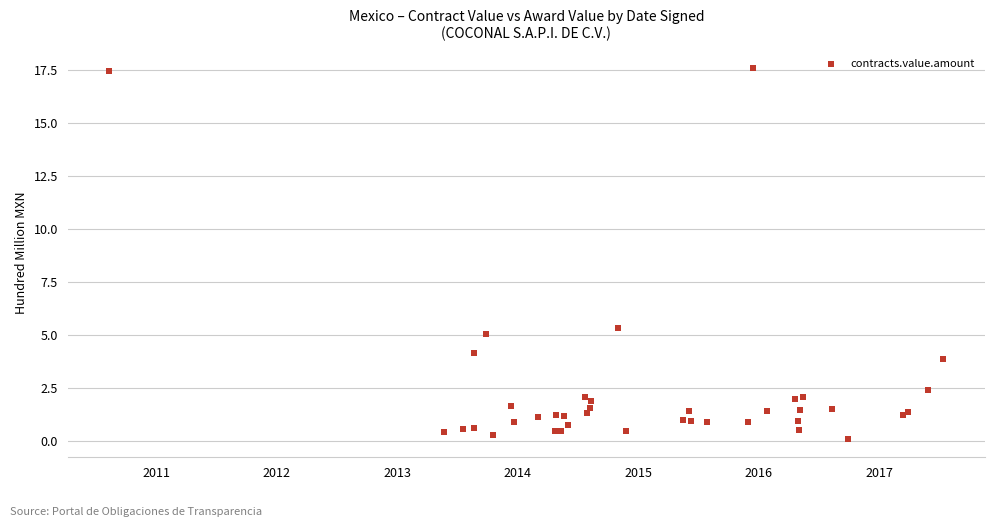

What Y value in the scatter plot is closest to 8?

5.3